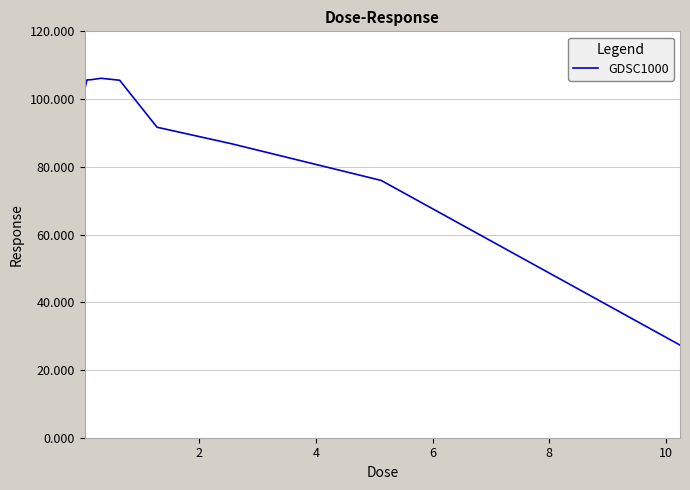

What is the difference between the maximum and minimum values?

78.8